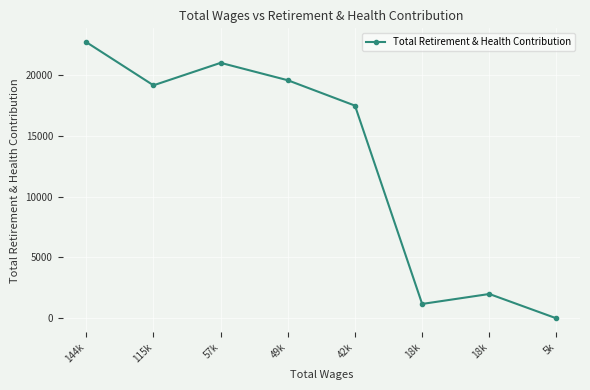

What is the label of the 8th point from the right?

144k